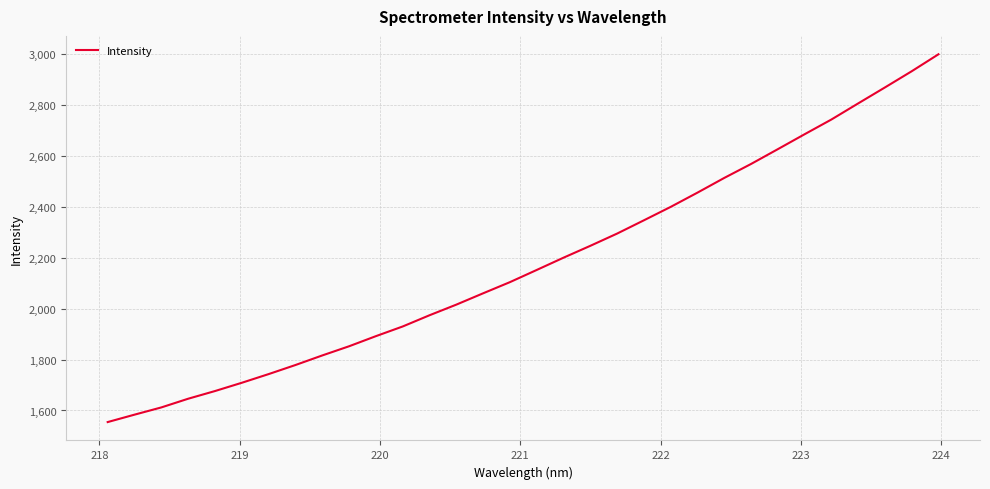

What is the minimum value shown in the chart?

1554.5